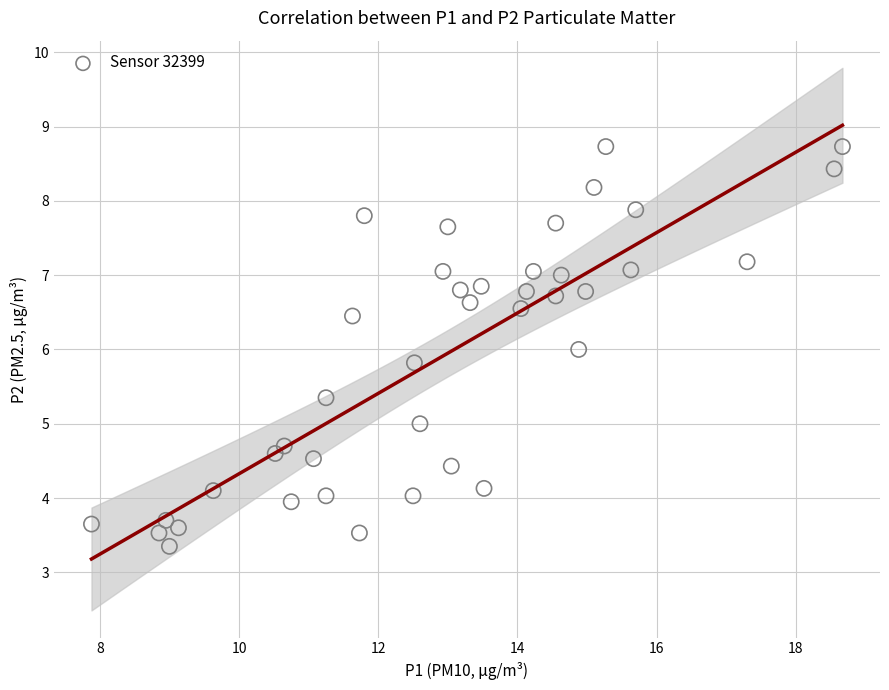

What is the range of X values (max minus min)?

10.8